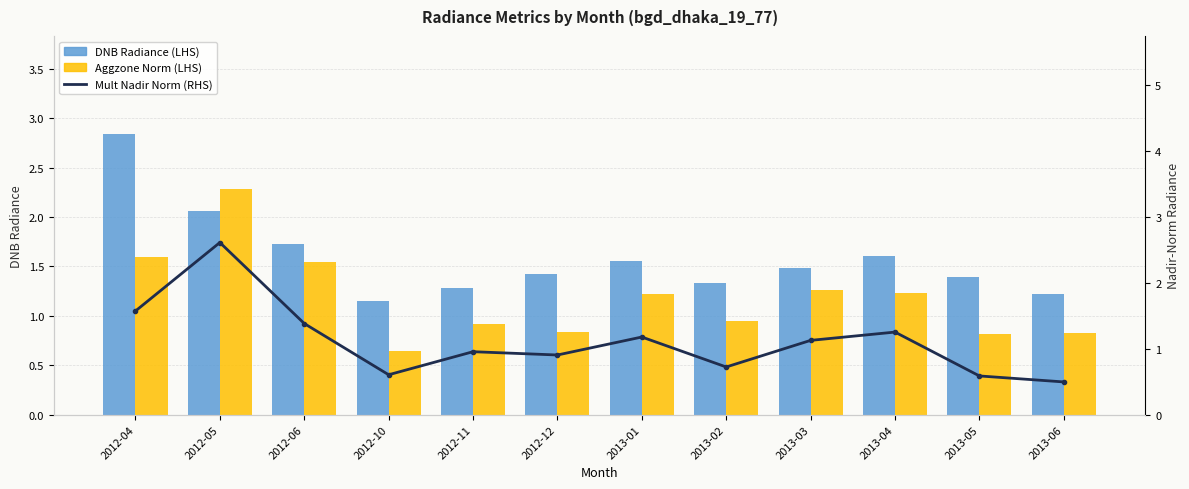

Between 2012-04 and 2013-01, which series saw the biggest shift?

DNB Radiance (LHS)